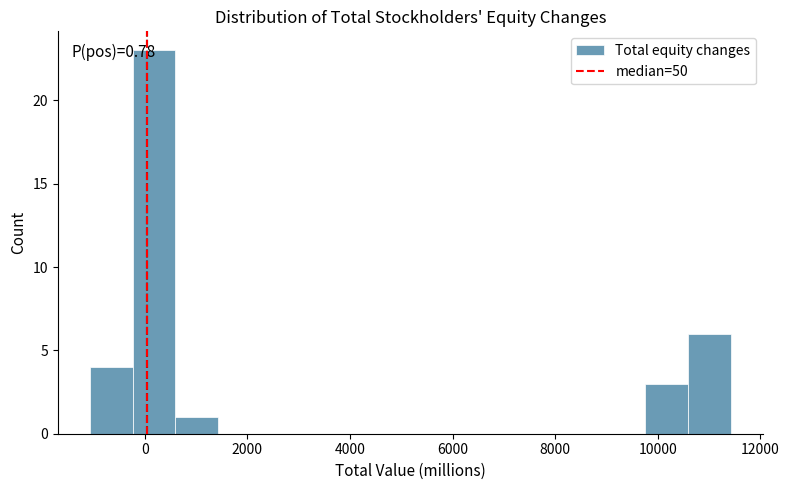

Over which range of the x-axis is the bar tallest?

-200 to 600